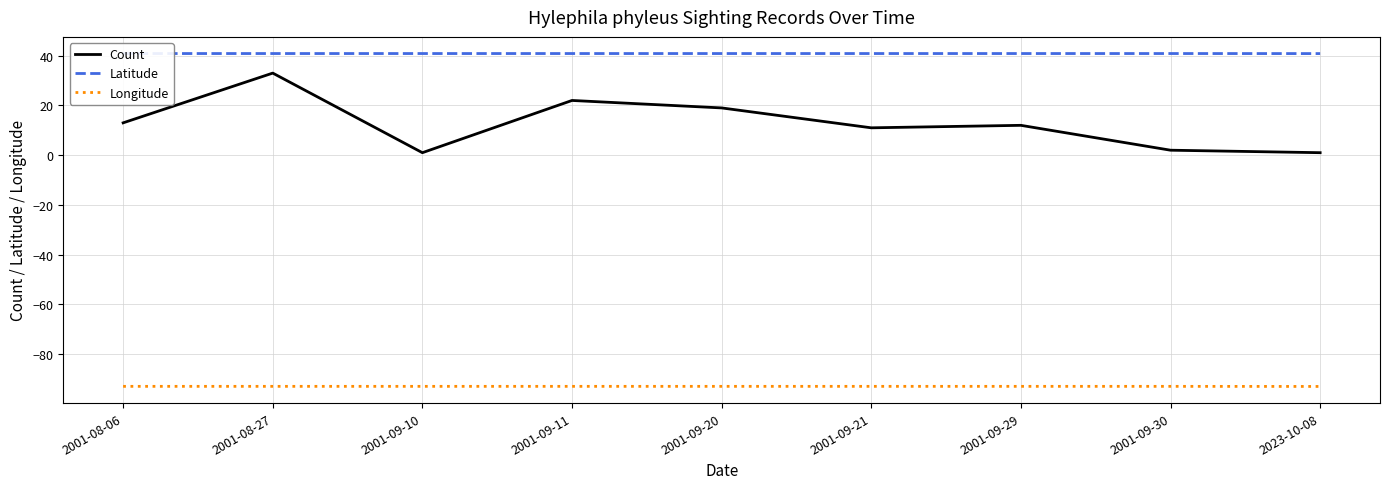

Reading left to right, what are all the values shown in this chart?

Count: 2001-08-06=13.0	2001-08-27=33.0	2001-09-10=1.0	2001-09-11=22.0	2001-09-20=19.0	2001-09-21=11.0	2001-09-29=12.0	2001-09-30=2.0	2023-10-08=1.0
Latitude: 2001-08-06=40.9	2001-08-27=40.9	2001-09-10=40.9	2001-09-11=40.9	2001-09-20=40.9	2001-09-21=40.9	2001-09-29=40.9	2001-09-30=40.9	2023-10-08=40.8
Longitude: 2001-08-06=-92.9	2001-08-27=-92.9	2001-09-10=-92.9	2001-09-11=-92.9	2001-09-20=-92.9	2001-09-21=-92.9	2001-09-29=-92.9	2001-09-30=-92.9	2023-10-08=-93.0